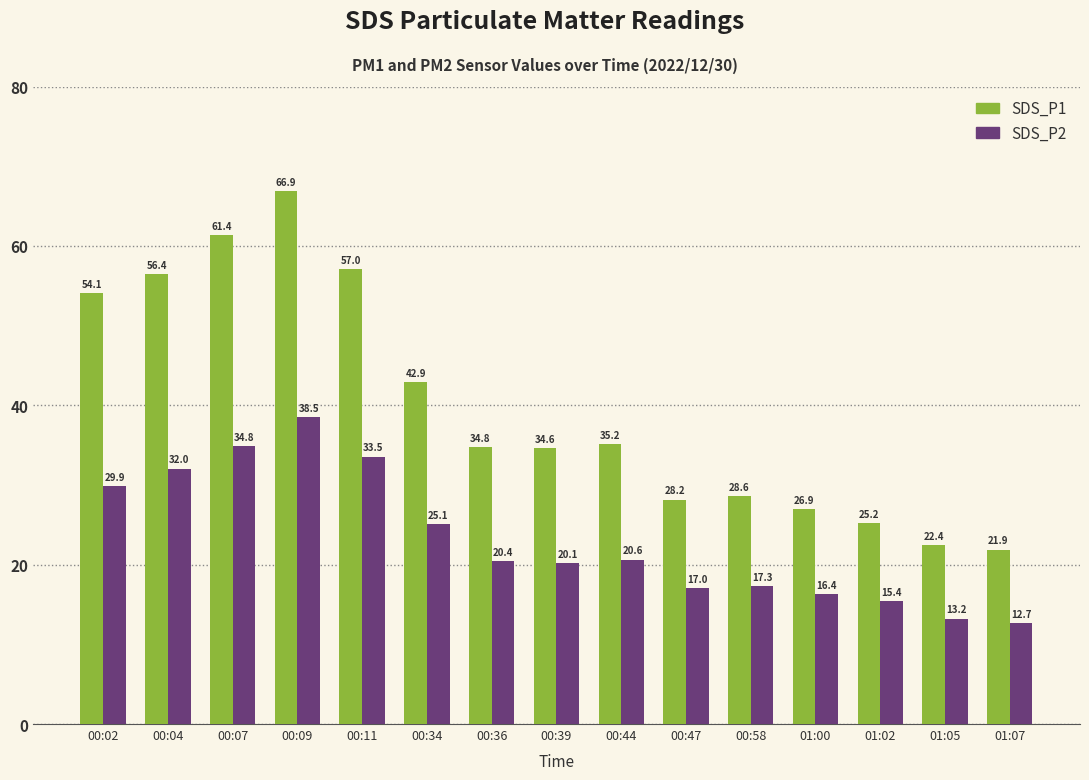

Which series has the largest total across all categories?

SDS_P1